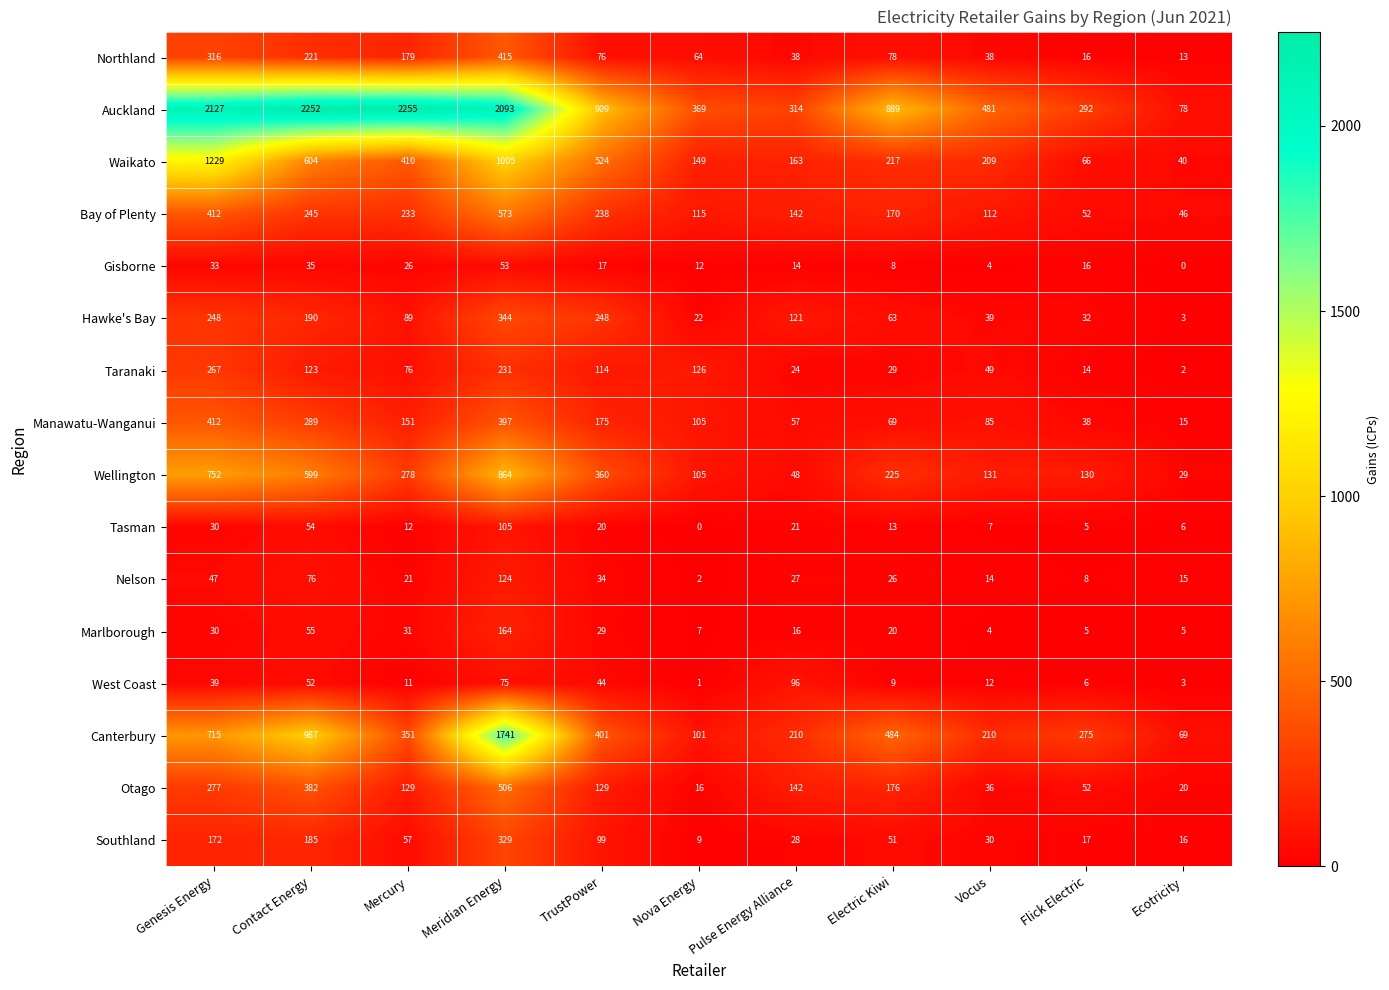

The Auckland series shows 237 at Vocus. True or false?

False